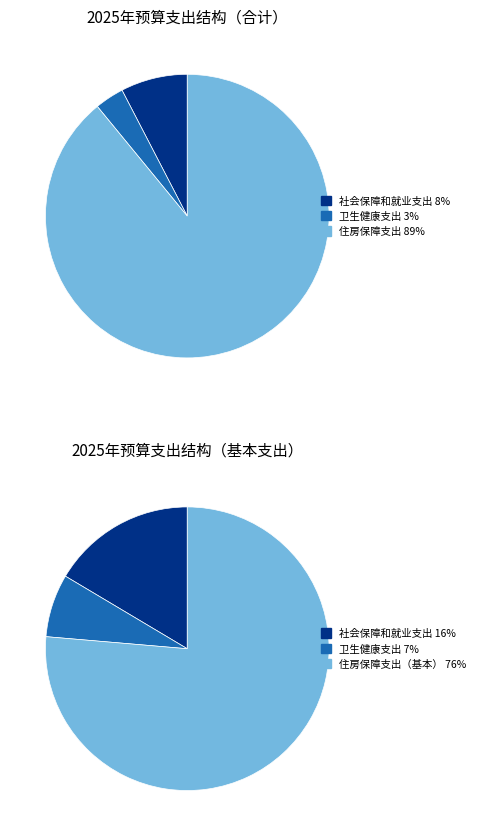

Combined, what portion of the pie is 卫生健康支出 and 住房保障支出?

92.4%